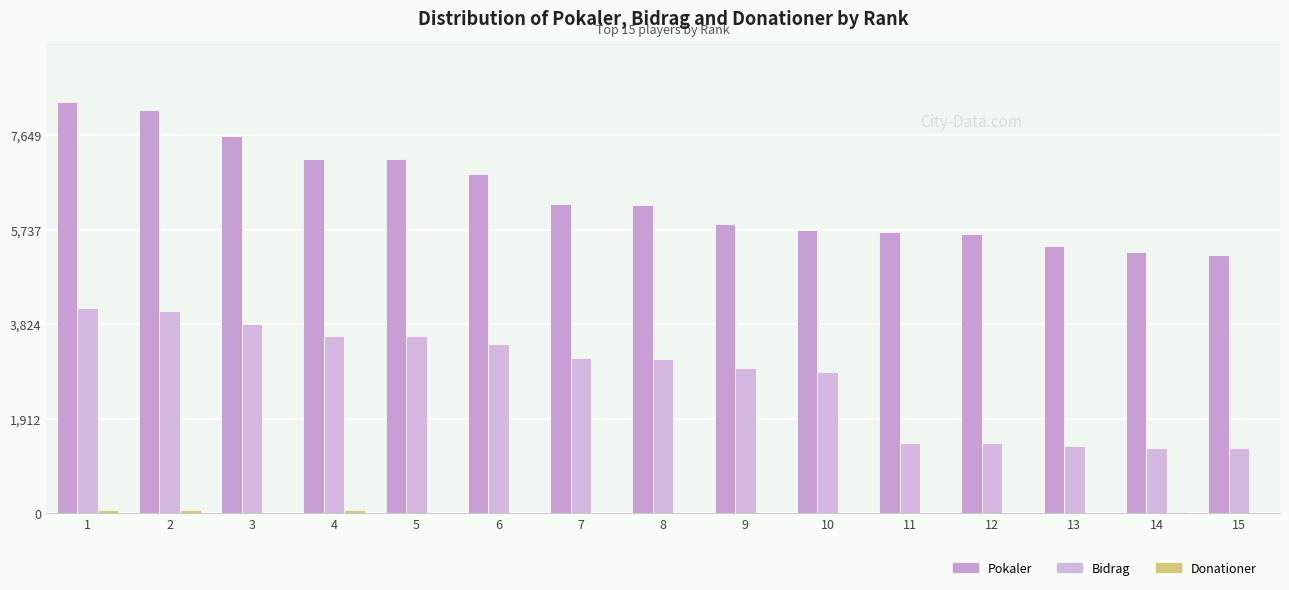

Which series has the largest range (max minus min)?

Pokaler